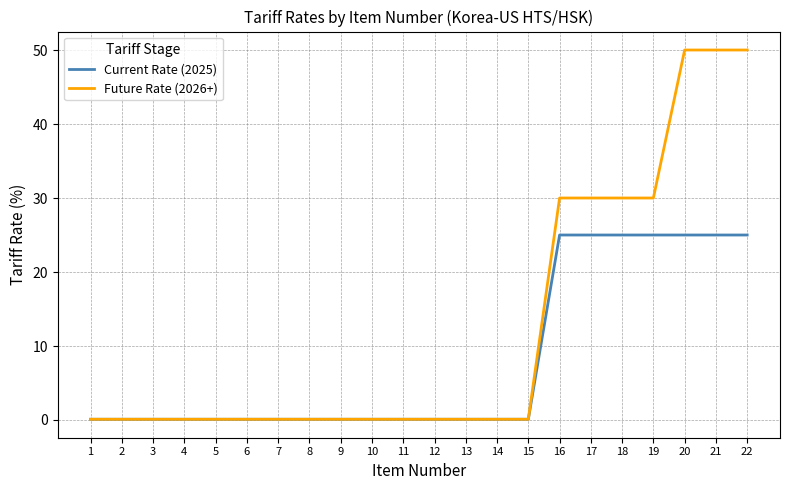

Which series has the widest spread of values?

Future Rate (2026+)